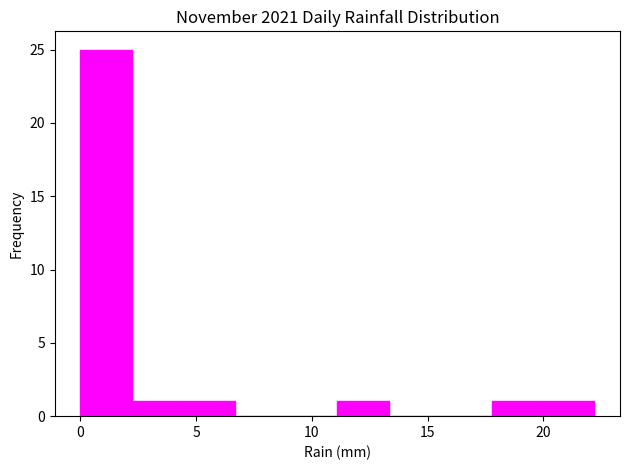

Which range on the x-axis has the tallest bar?

0.0 to 2.0